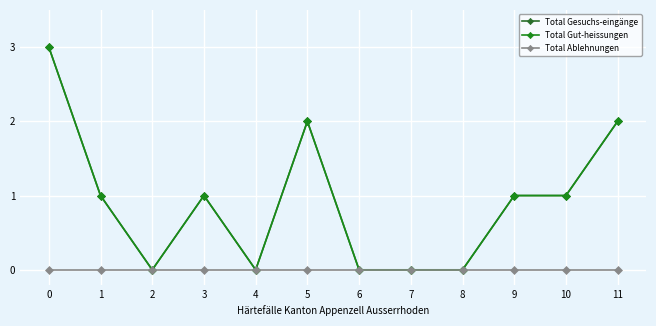

Is this an area chart (filled region under the line)?

No